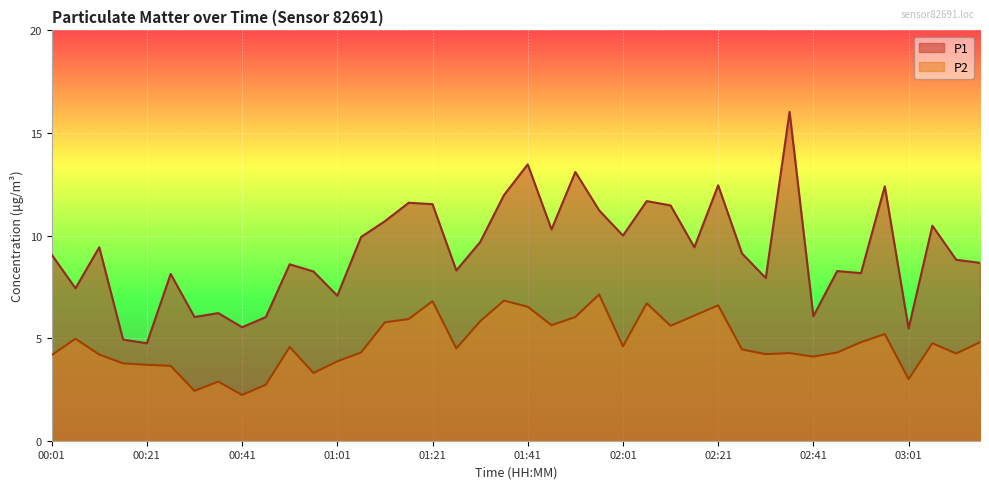

How many lines are shown in the chart?

2